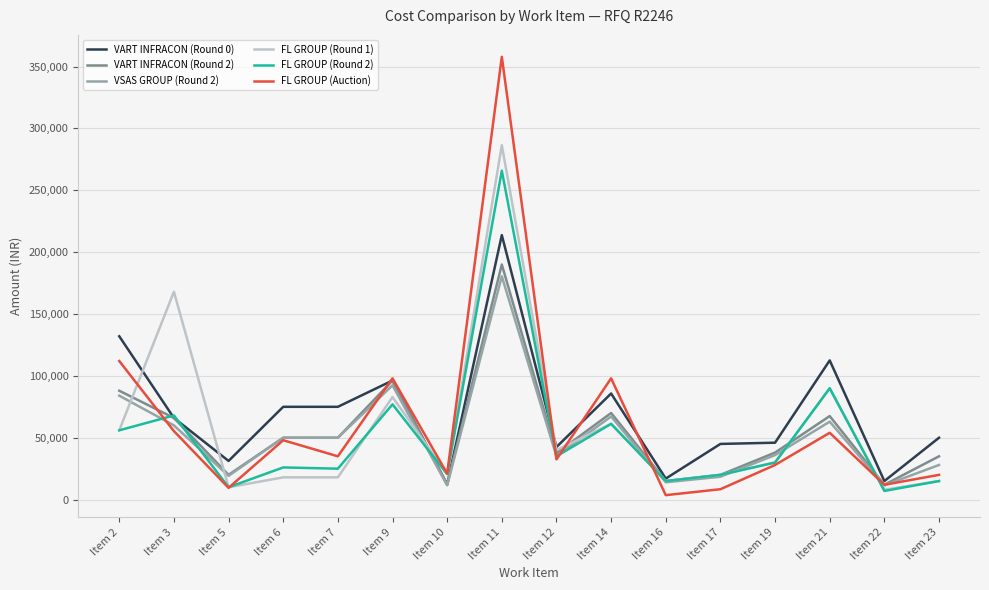

At which label does VSAS GROUP (Round 2) reach its peak?

Item 11